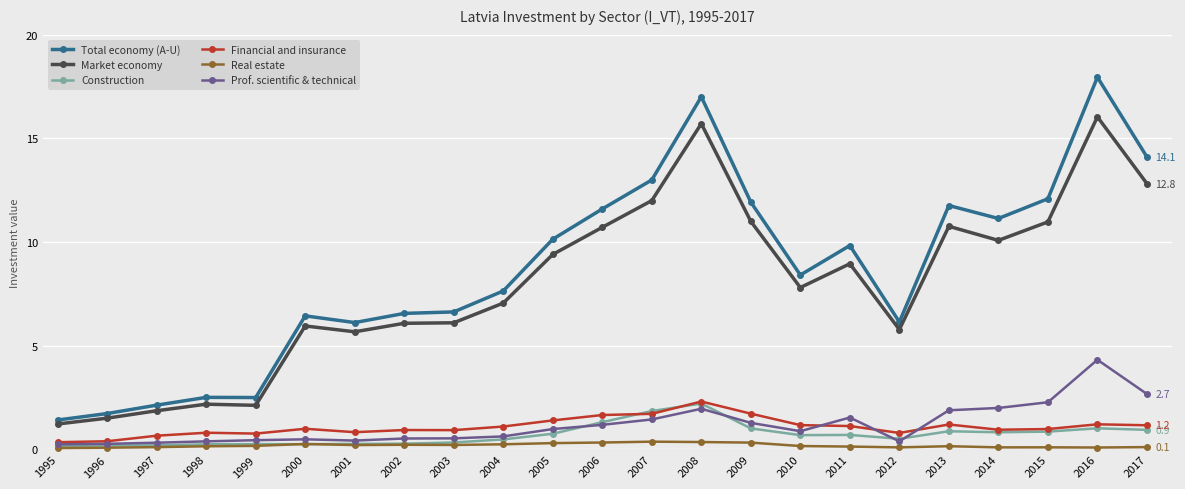

What is the difference between the Total economy (A-U) values at 2007 and 2013?

1.2